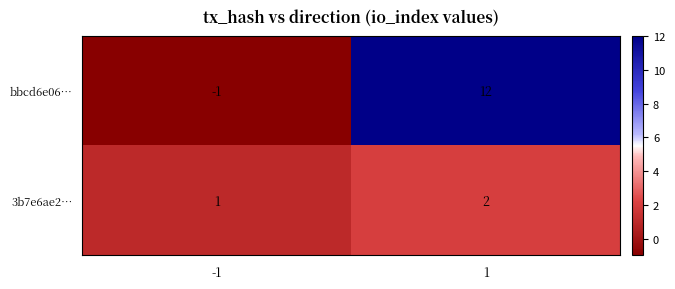

True or false: bbcd6e06… has a value of 12 at 1.

True